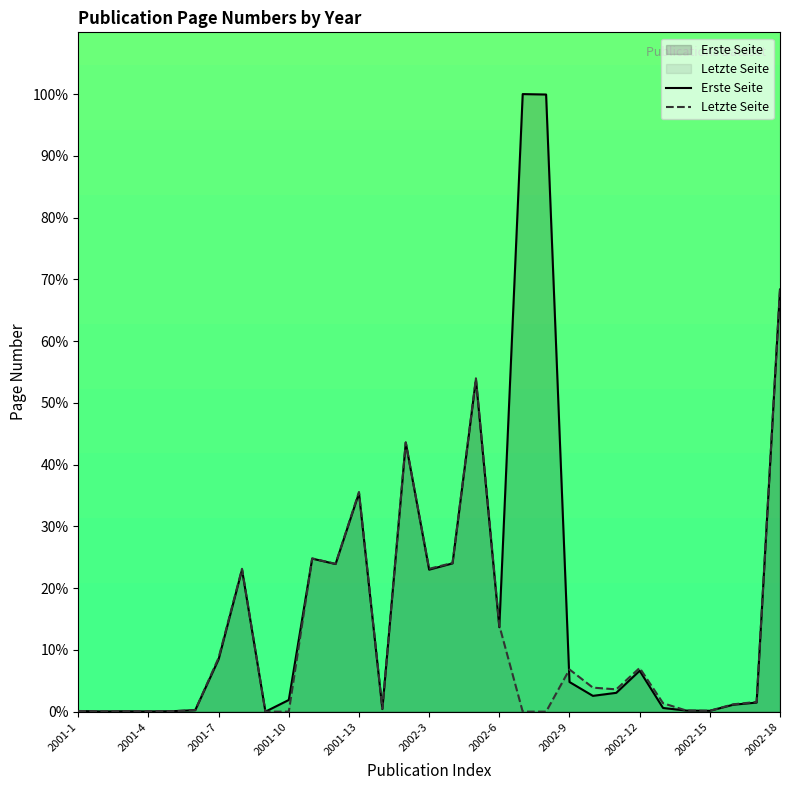

Which series has the largest range (max minus min)?

Erste Seite